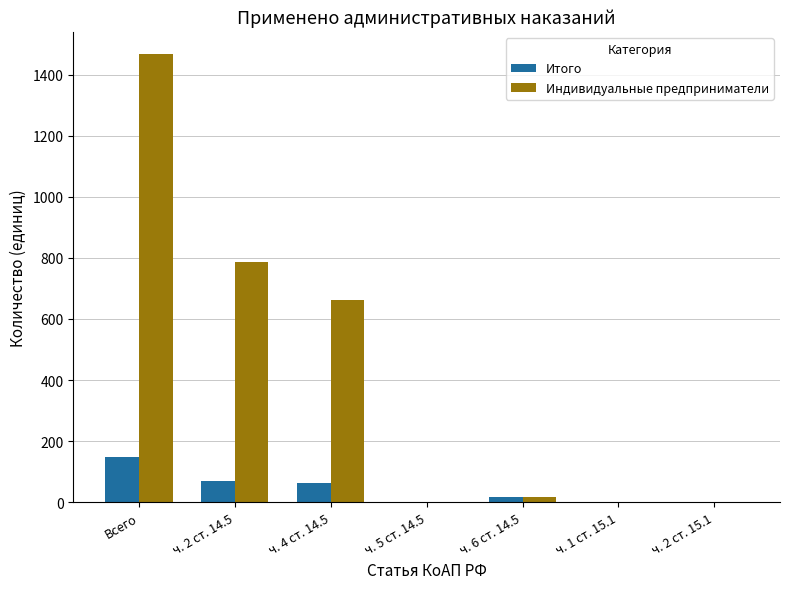

Are the bars grouped side by side (vs. stacked)?

Yes